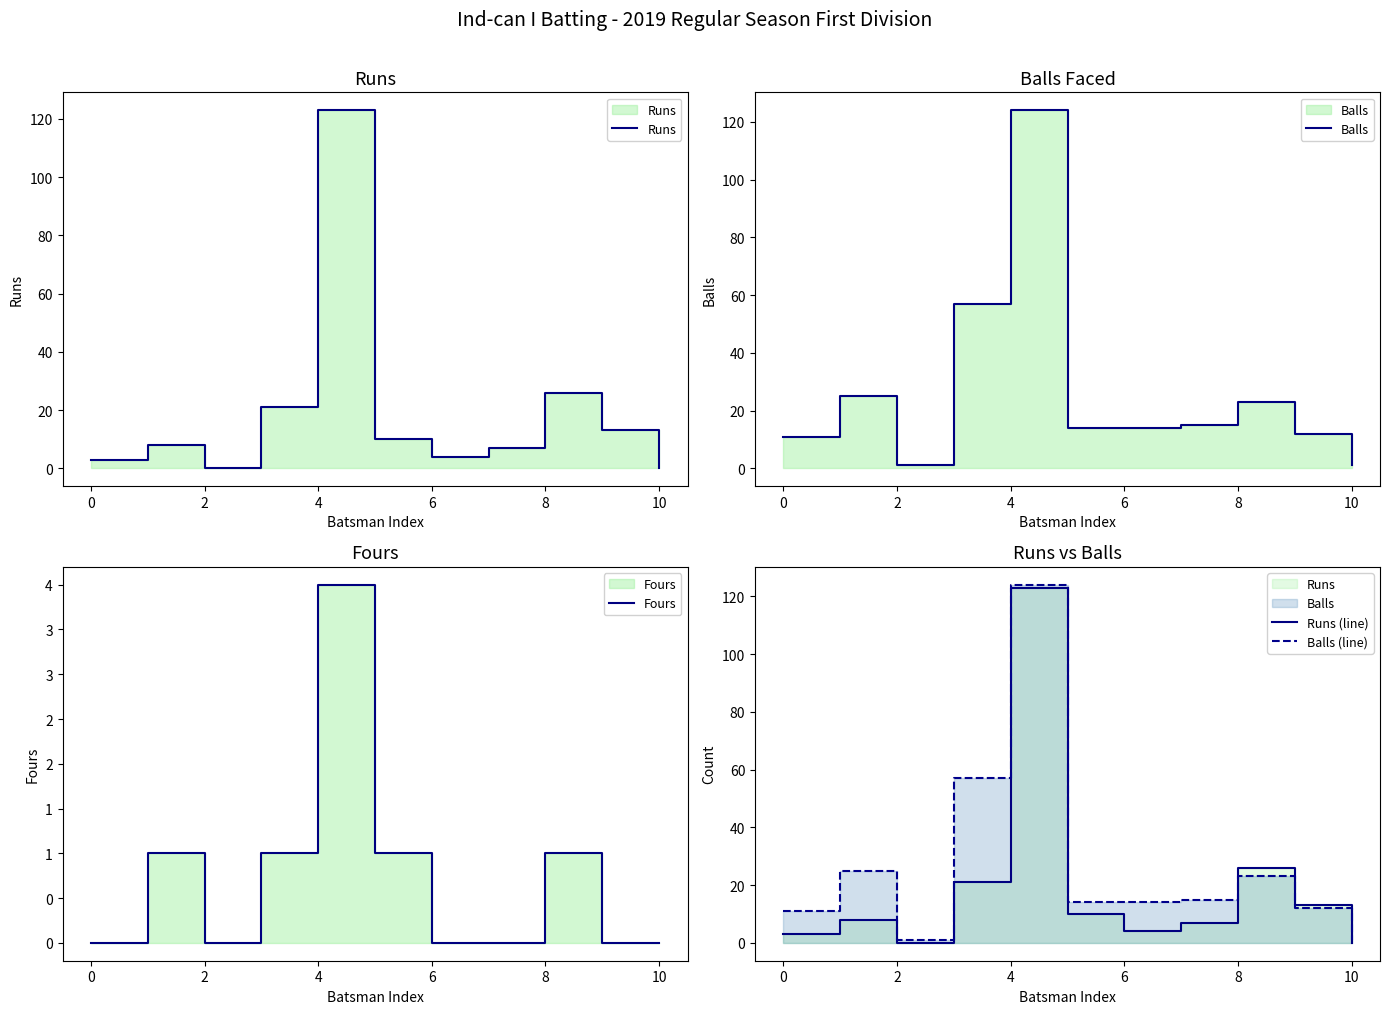

What is the greatest value displayed?

124